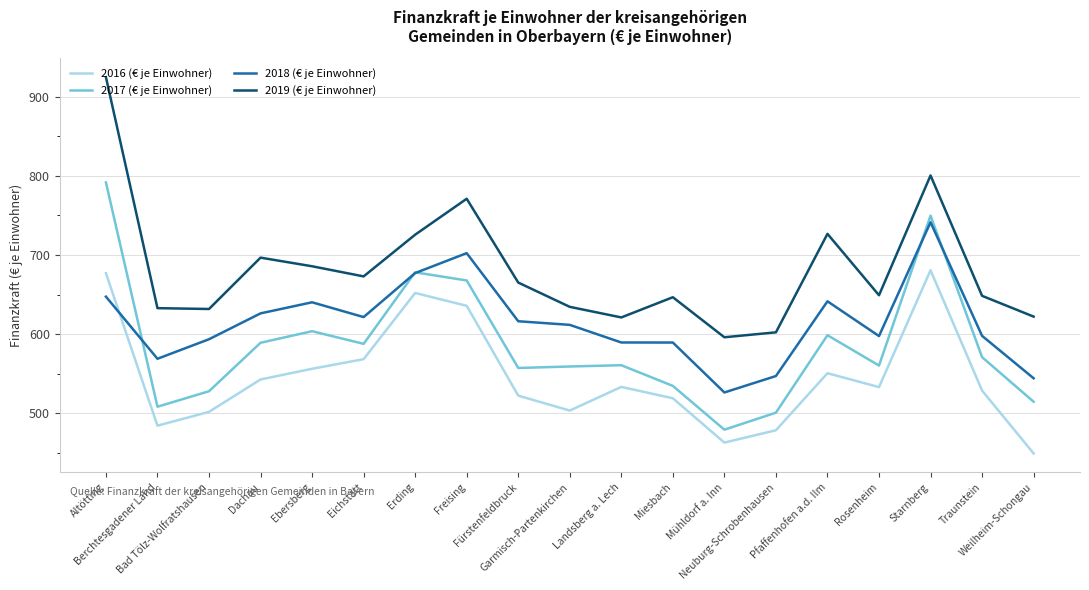

True or false: 2016 (€ je Einwohner) and 2017 (€ je Einwohner) intersect in this chart.

False